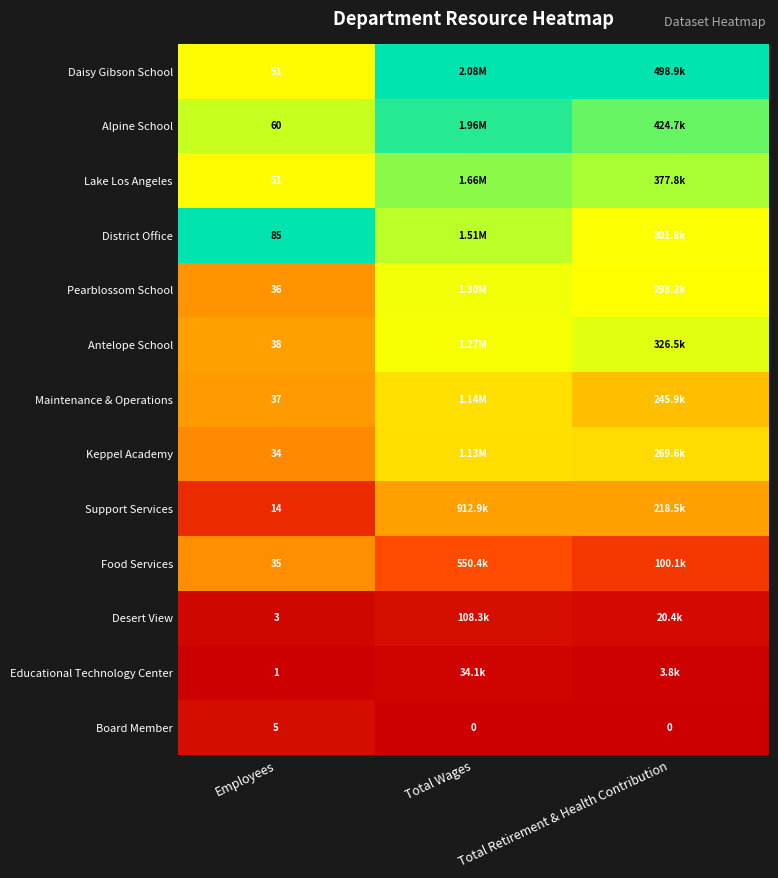

Is the value of Educational Technology Center at Employees greater than the value of Pearblossom School at Employees?

No